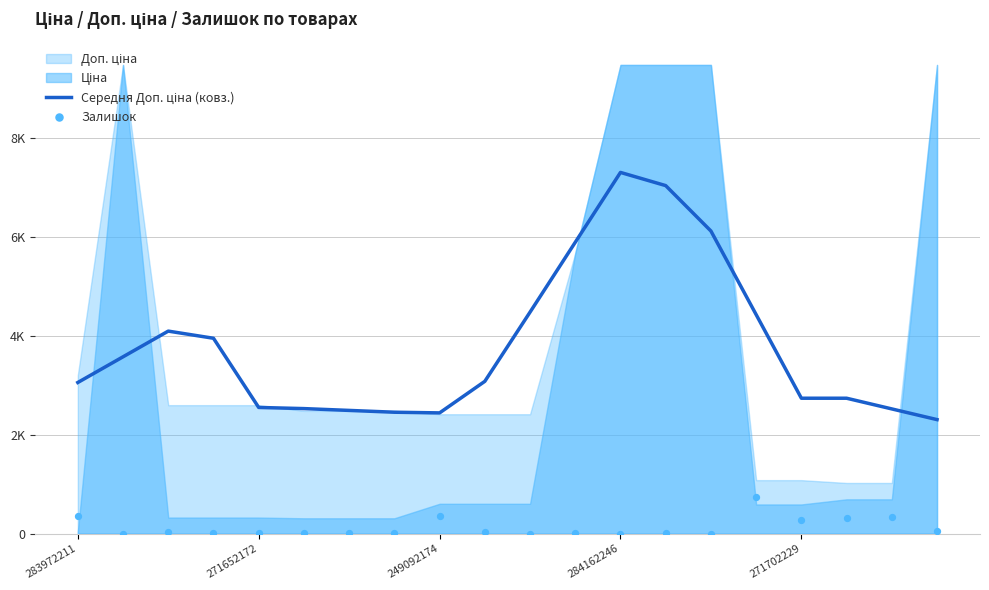

What is the total value across all series at 5?

2542.8